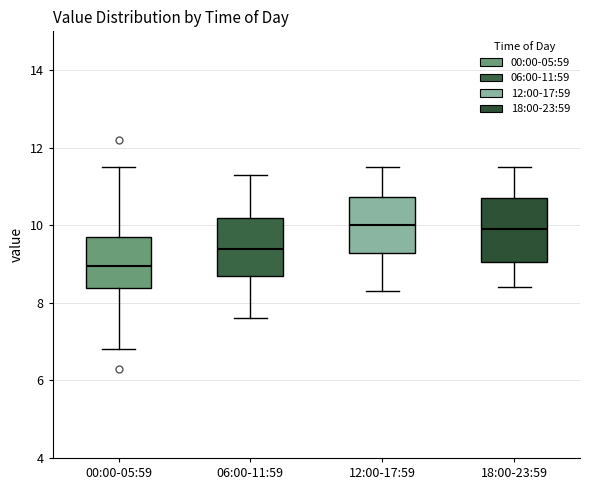

Reading left to right, transcribe this box plot: for each box, give where its median line is, the range the box spans, and where its two whiskers end, as read against the y-axis. The values are not printed on the chart, so give them approximately, as read against the axis.

00:00-05:59: median 9.0, box 8.4 to 9.8, whiskers 6.8 to 11.6
06:00-11:59: median 9.4, box 8.8 to 10.2, whiskers 7.6 to 11.4
12:00-17:59: median 10.0, box 9.2 to 10.8, whiskers 8.4 to 11.6
18:00-23:59: median 10.0, box 9.0 to 10.8, whiskers 8.4 to 11.6